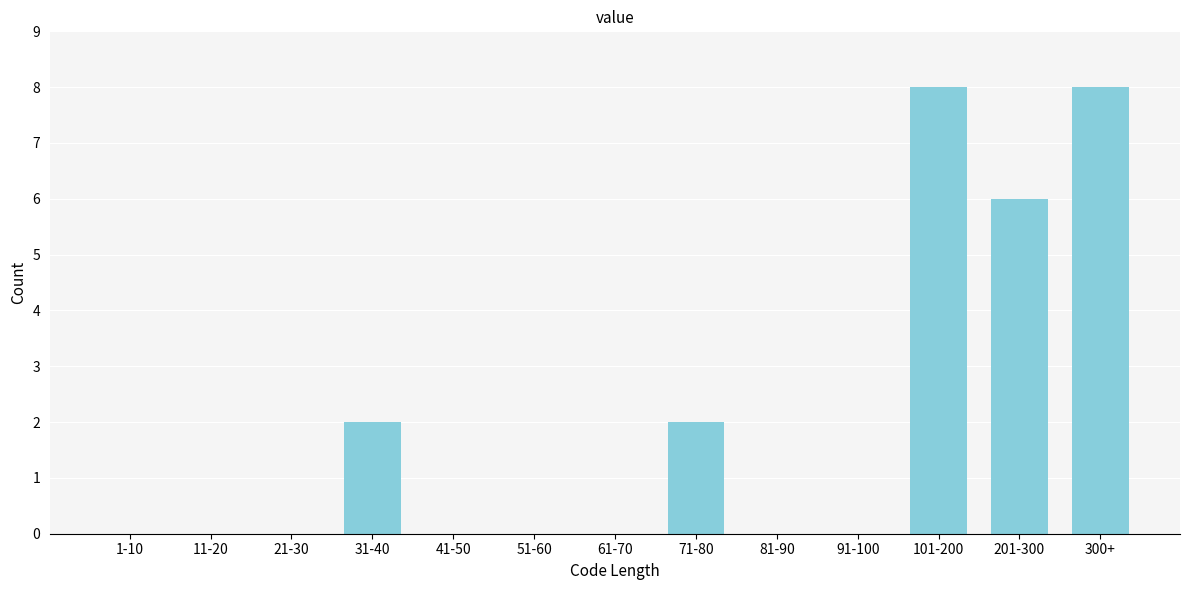

Reading right to left, list all the values displayed in this chart.

300+=8	201-300=6	101-200=8	91-100=0	81-90=0	71-80=2	61-70=0	51-60=0	41-50=0	31-40=2	21-30=0	11-20=0	1-10=0